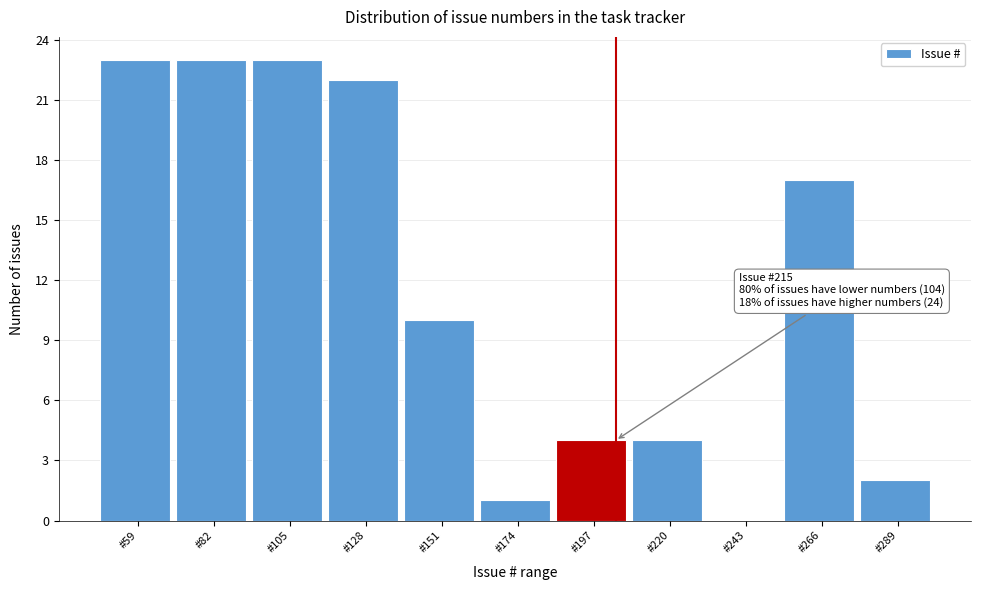

Reading right to left, extract all data points from this chart.

#289=2	#266=17	#243=0	#220=4	#197=4	#174=1	#151=10	#128=22	#105=23	#82=23	#59=23